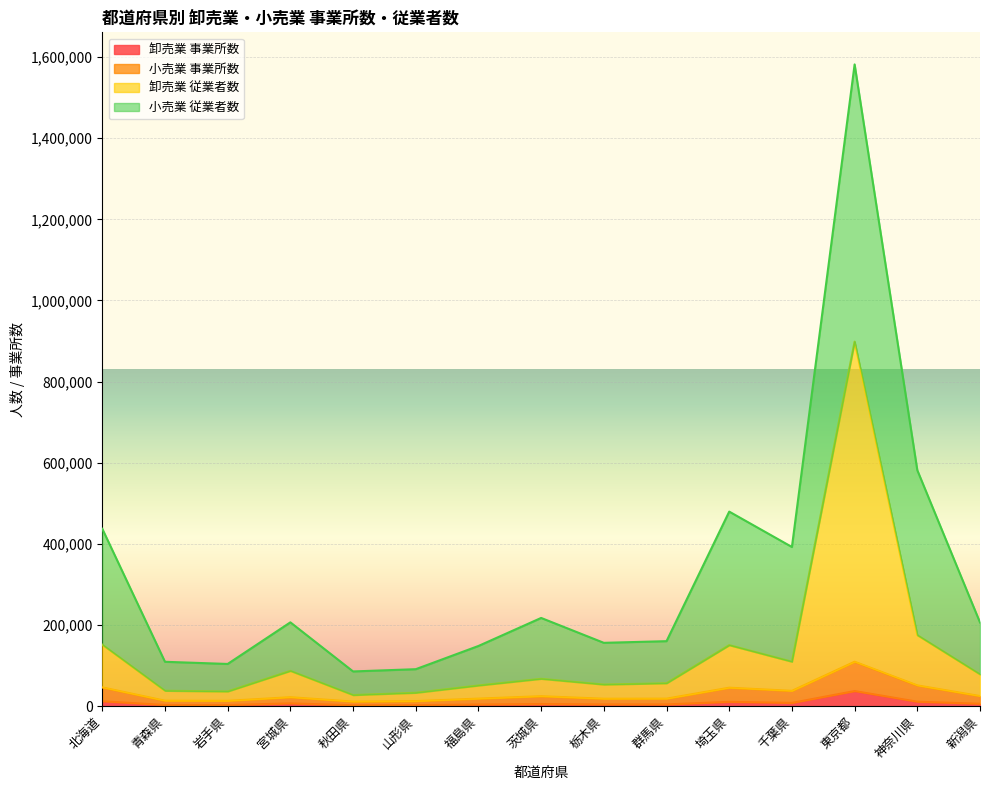

At which category is the sum across all series the highest?

東京都